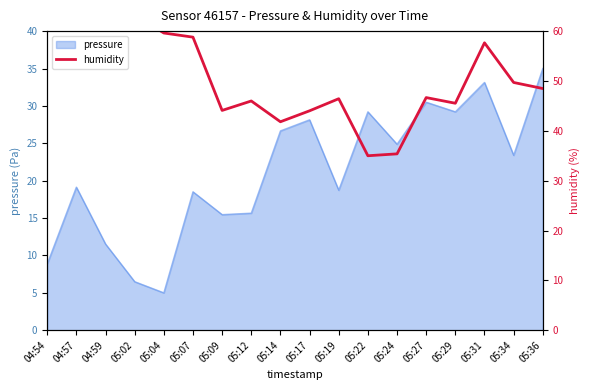

True or false: there are more than 1 points higher than both neighbors.

True